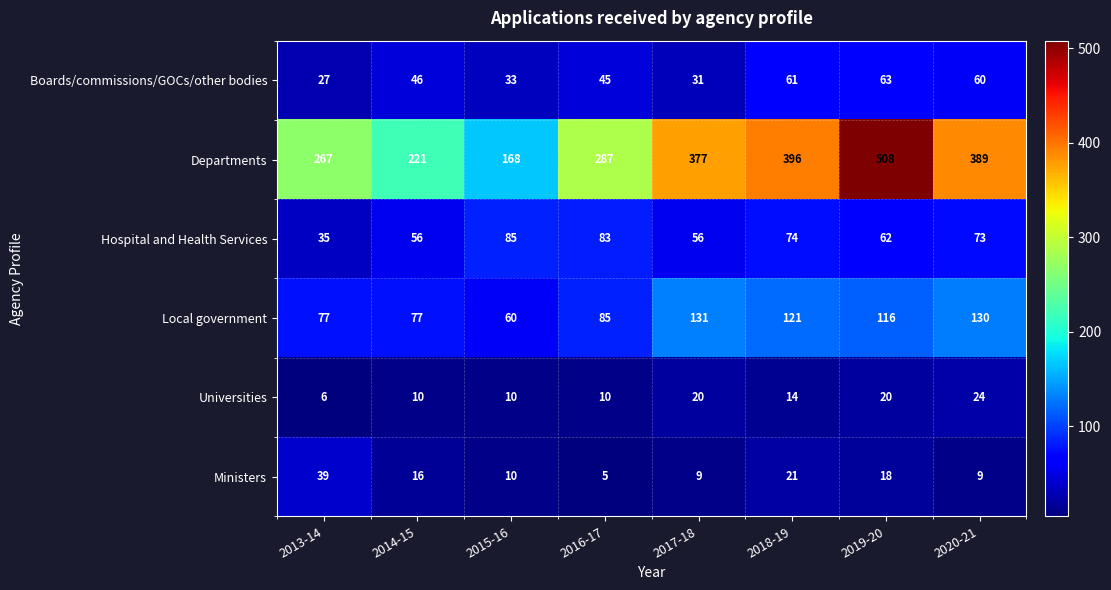

True or false: Departments has a value of 147 at 2014-15.

False